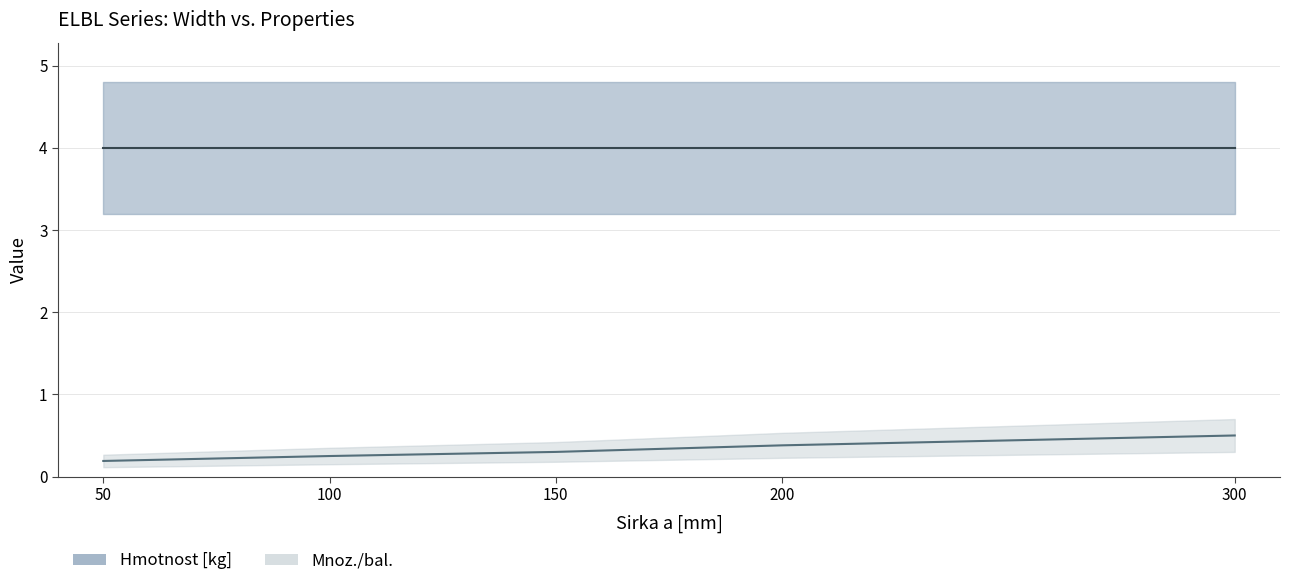

What is the sum of the values at 300 and 150?

0.8